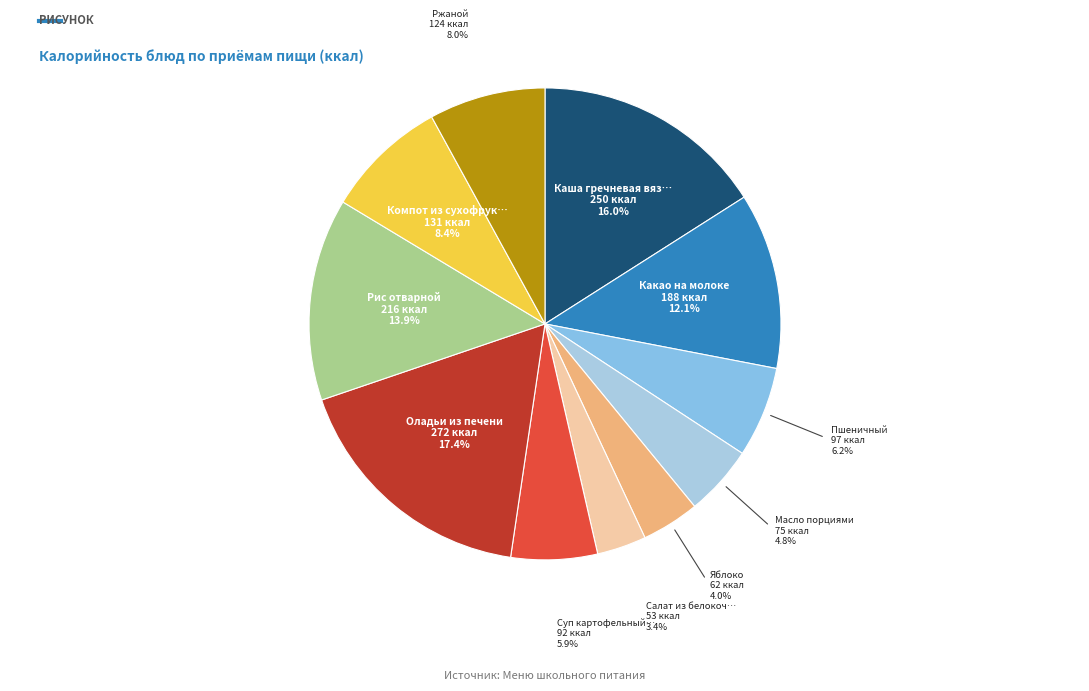

Count the number of slices in the pie.

11